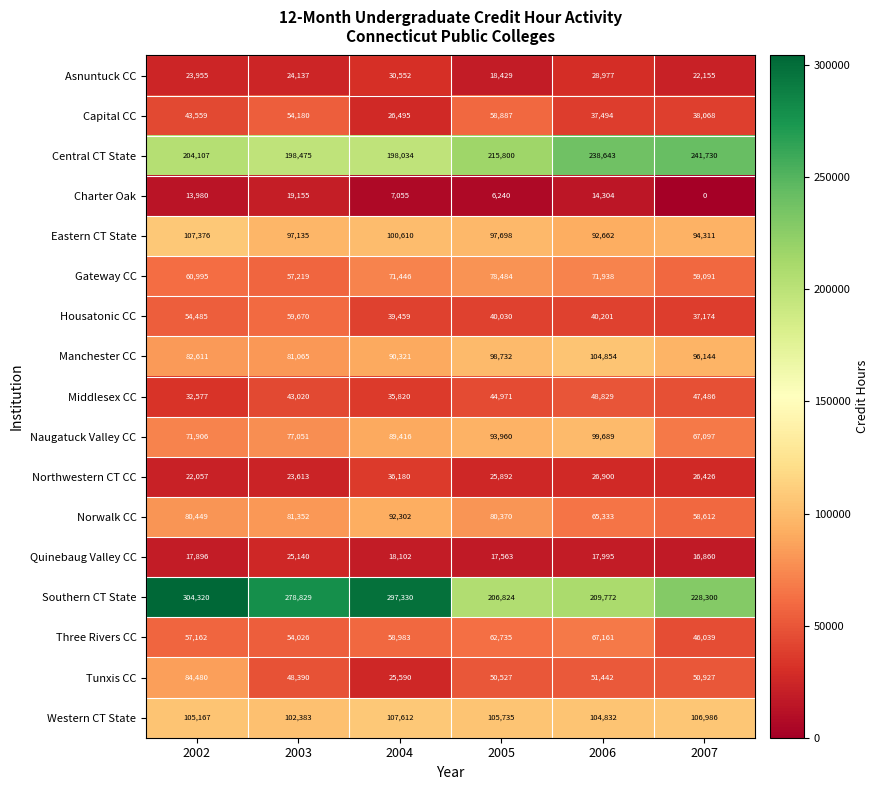

Which series has the widest spread of values?

Southern CT State